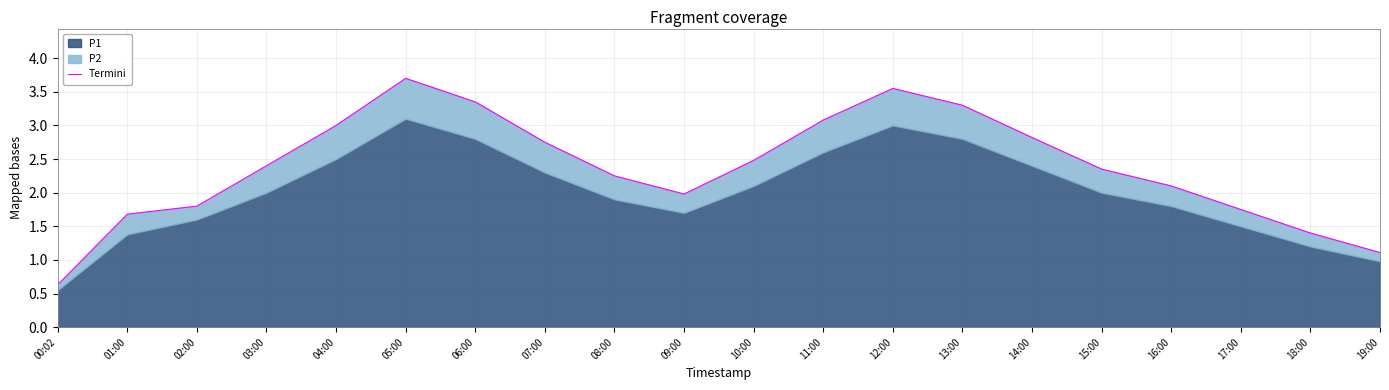

Which has a higher value, 10:00 or 01:00?

10:00